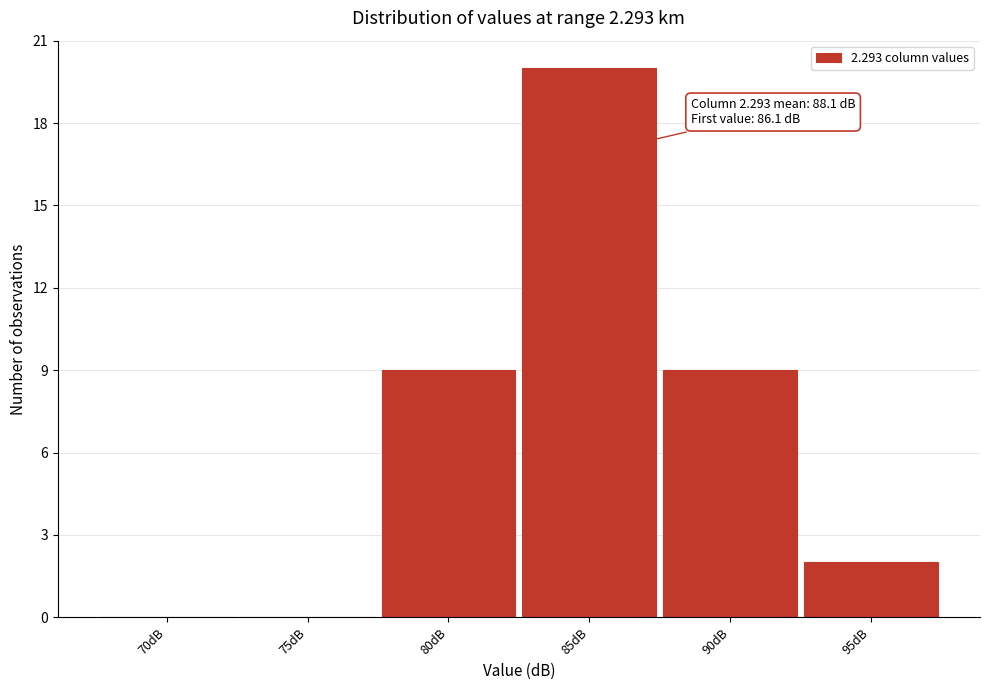

Reading left to right, transcribe all the data shown in this chart.

70dB=0	75dB=0	80dB=9	85dB=20	90dB=9	95dB=2